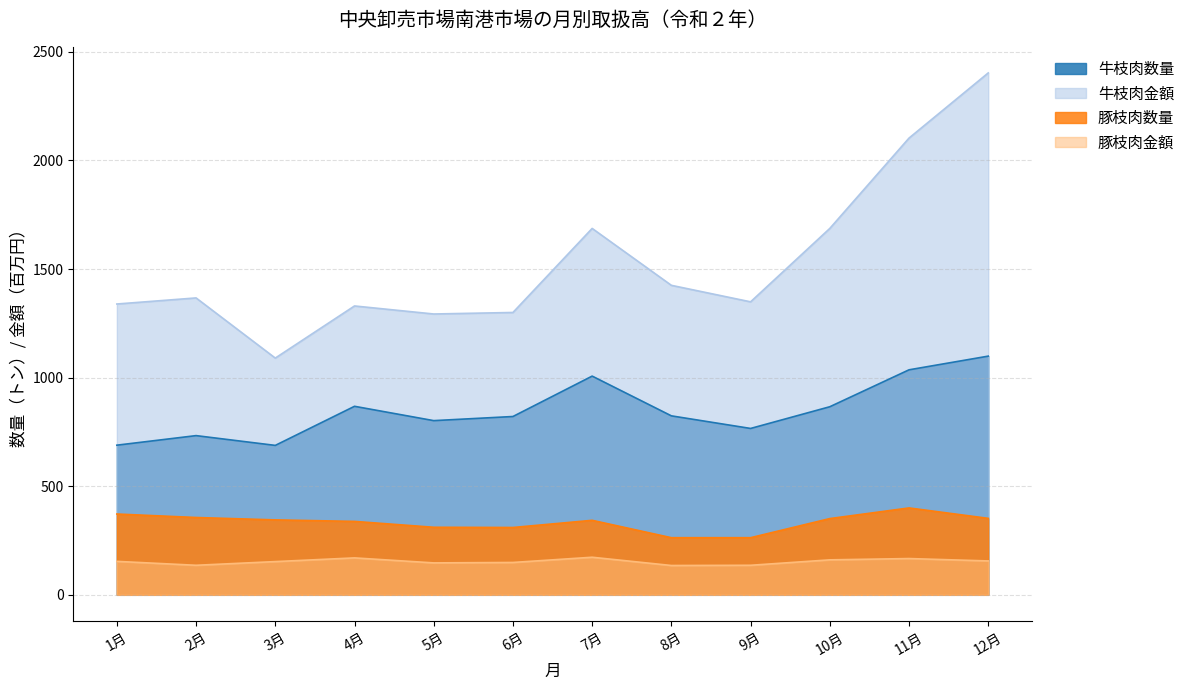

True or false: 牛枝肉金額 and 豚枝肉数量 cross at least once.

False